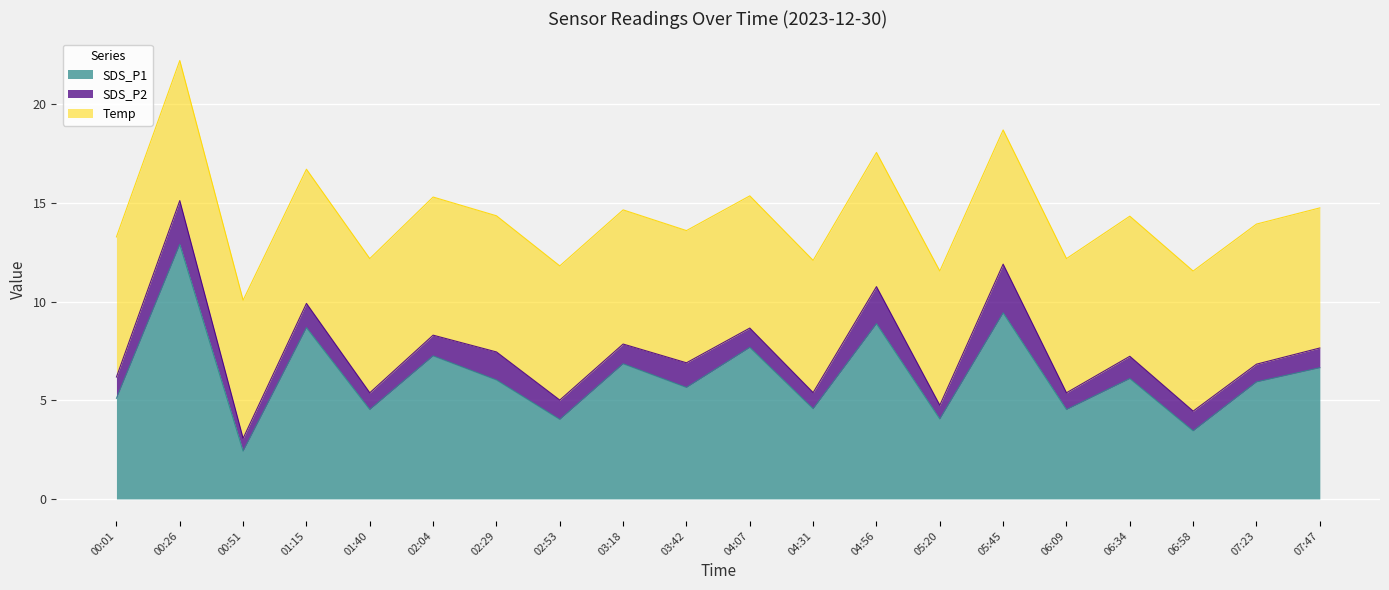

What is the sum of the SDS_P1 values at 04:31 and 05:20?

8.6